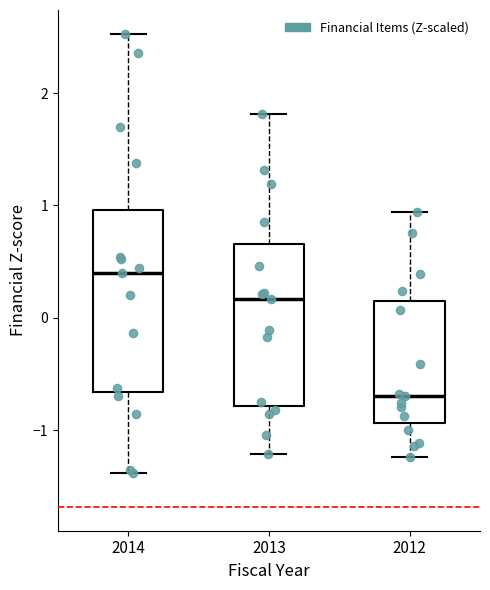

Reading left to right, read every box against the y-axis: the position of its median line, the range the box covers, and the ends of its whiskers. The values are not printed on the chart, so give them approximately, as read against the axis.

2014: median 0.4, box -0.7 to 1.0, whiskers -1.4 to 2.5
2013: median 0.2, box -0.8 to 0.7, whiskers -1.2 to 1.8
2012: median -0.7, box -0.9 to 0.2, whiskers -1.2 to 0.9